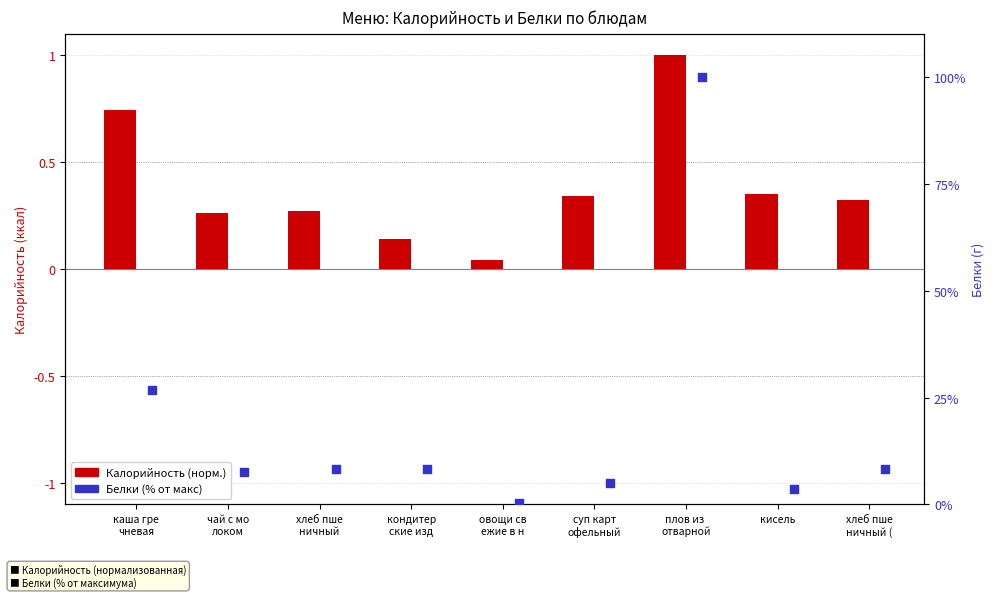

Which series reaches the minimum Y coordinate?

Калорийность